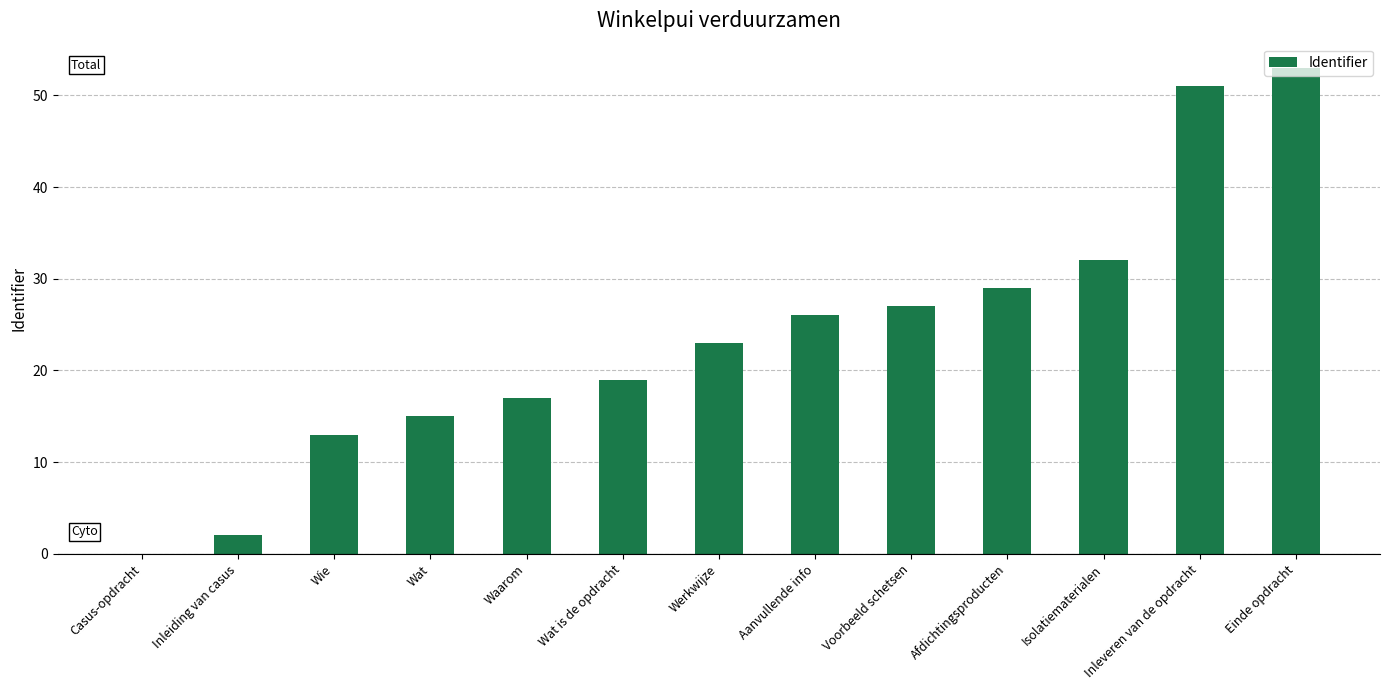

True or false: the data shows 25 at Wat is de opdracht.

False